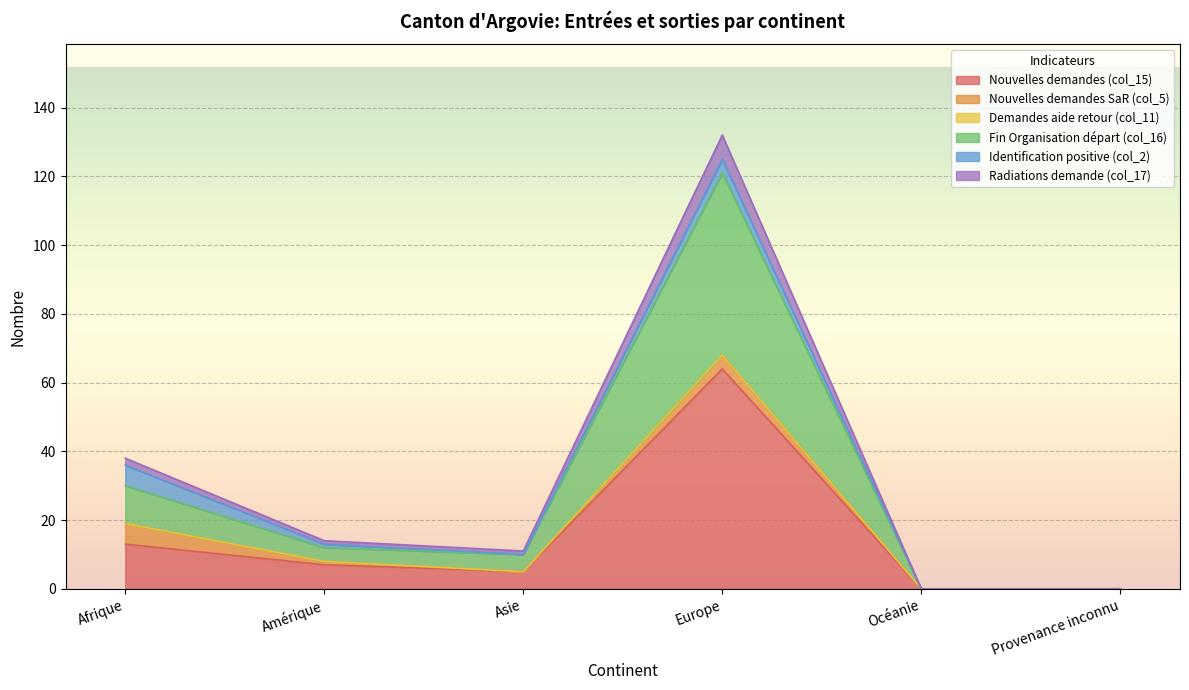

At which category does Radiations demande (col_17) reach its first local peak?

Europe